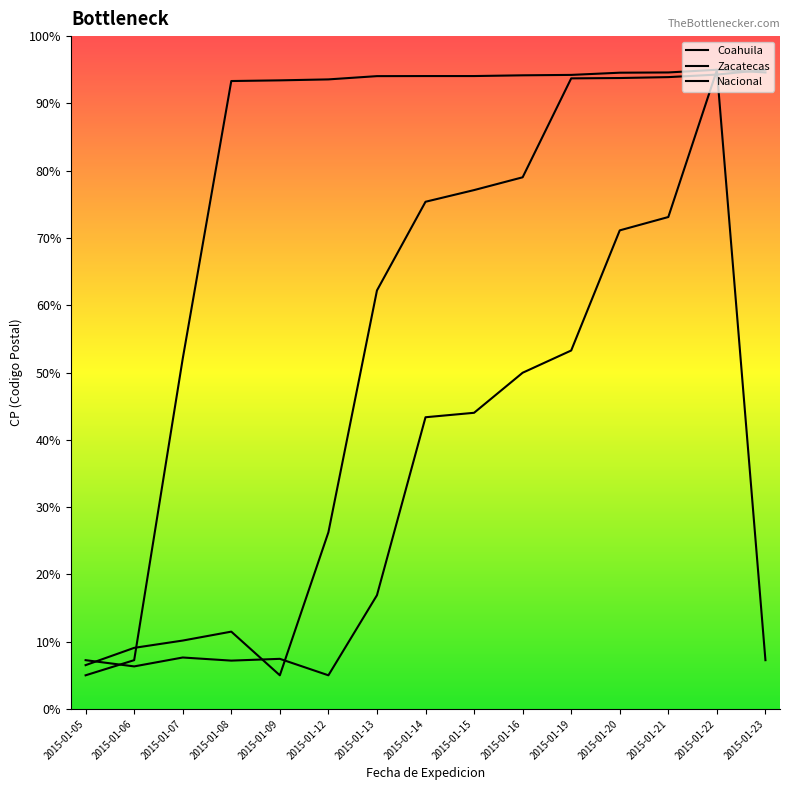

At which category does Nacional reach its first local valley?

2015-01-09